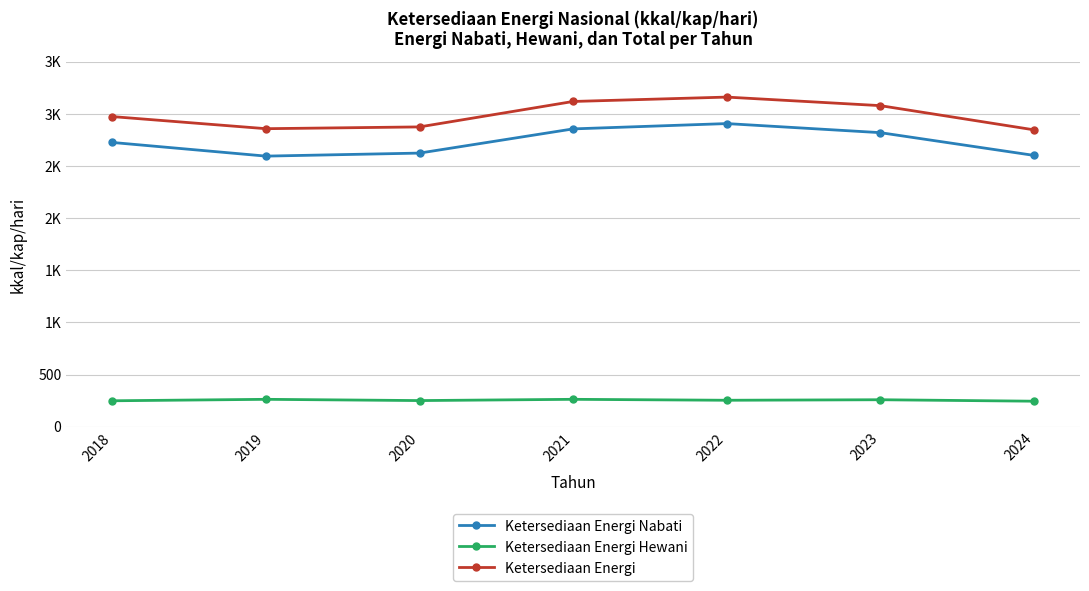

True or false: Ketersediaan Energi Hewani and Ketersediaan Energi cross at least once.

False